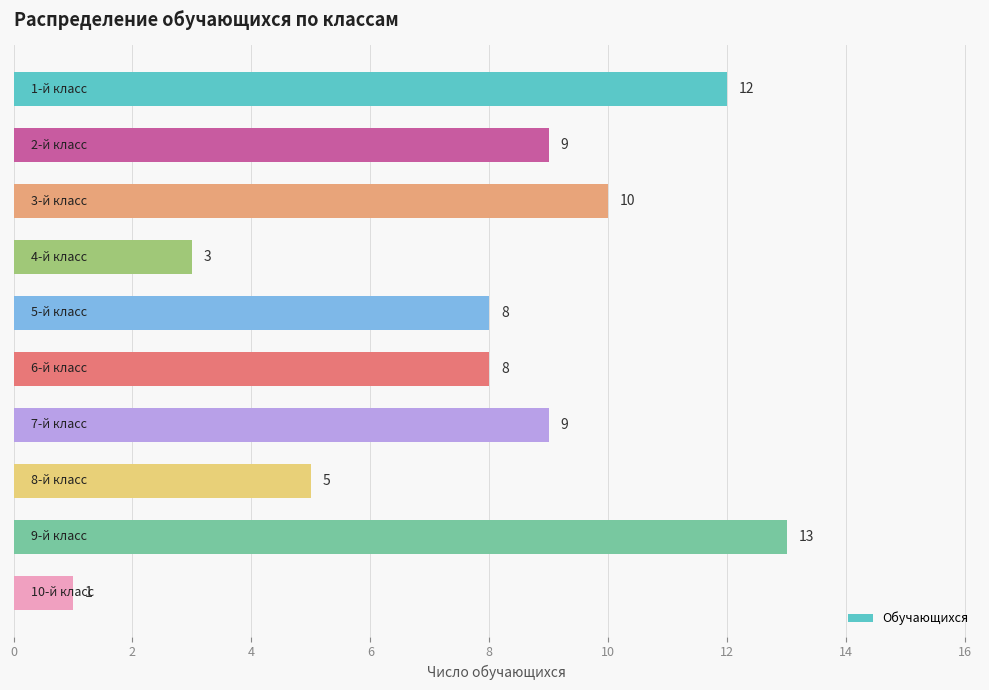

How many distinct data groups are displayed?

1